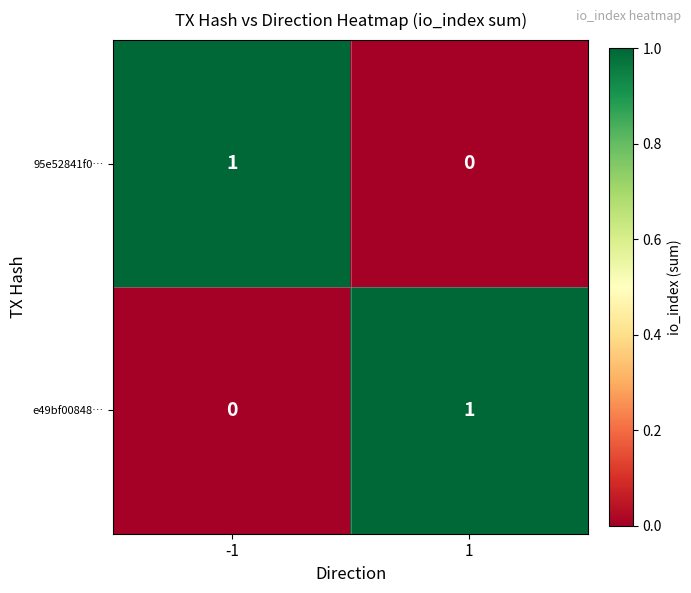

Reading left to right, transcribe all the data shown in this chart.

95e52841f0…: 1	0
e49bf00848…: 0	1